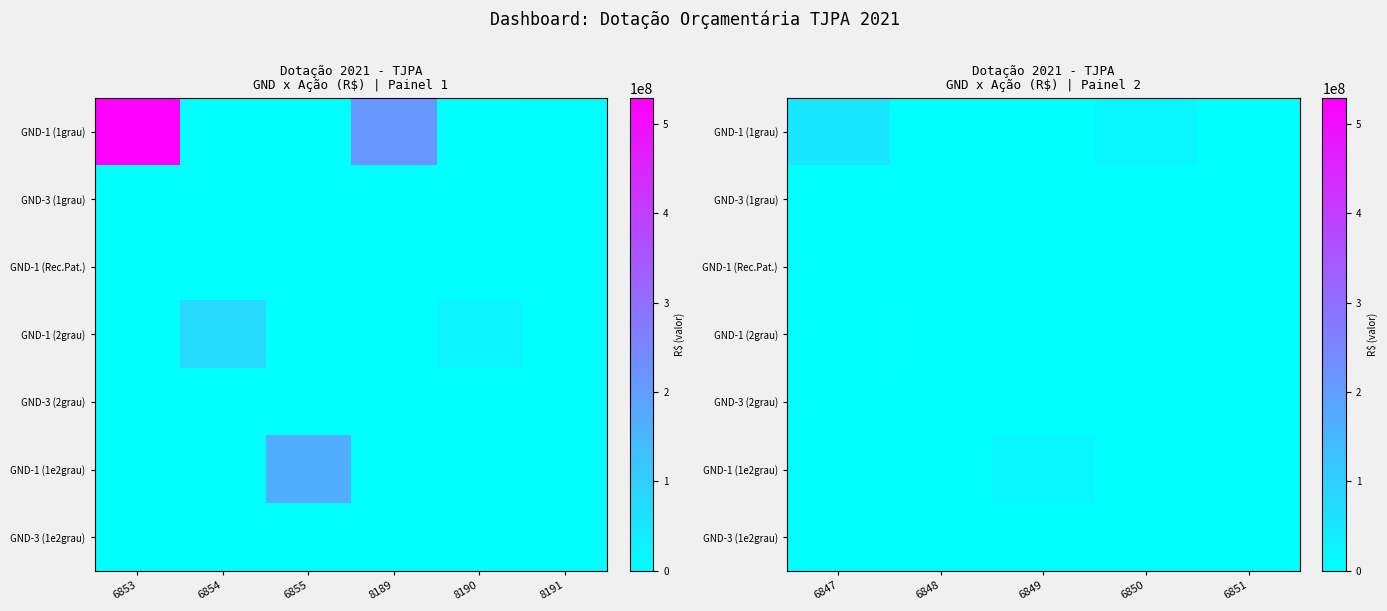

At 6849, list the series in order from smallest to largest.

GND-1 (1grau), GND-3 (1grau), GND-1 (Rec.Pat.), GND-1 (2grau), GND-3 (2grau), GND-3 (1e2grau), GND-1 (1e2grau)